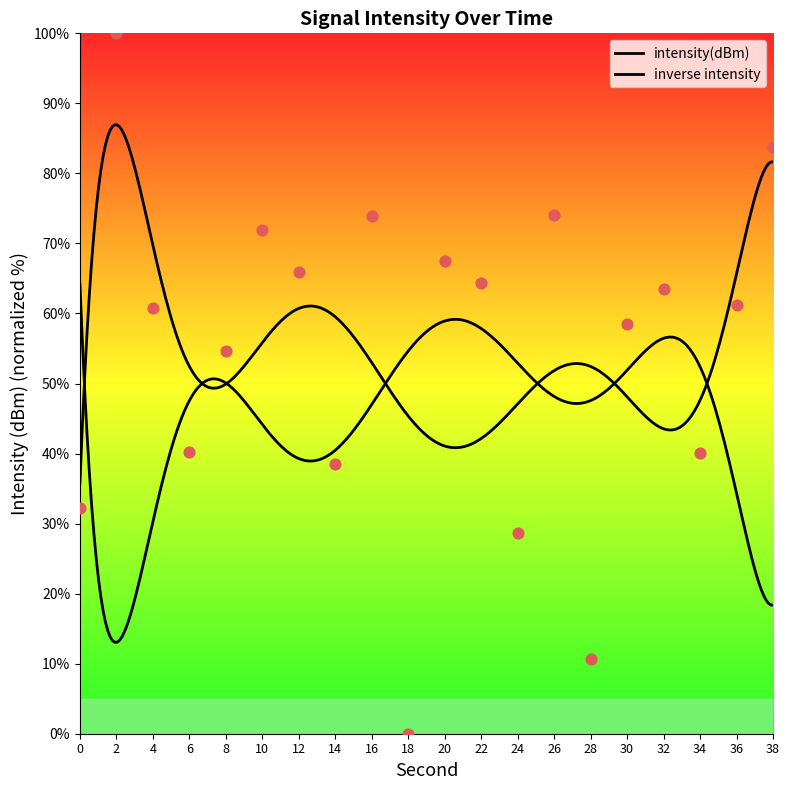

Which has a higher value, 26 or 20?

26